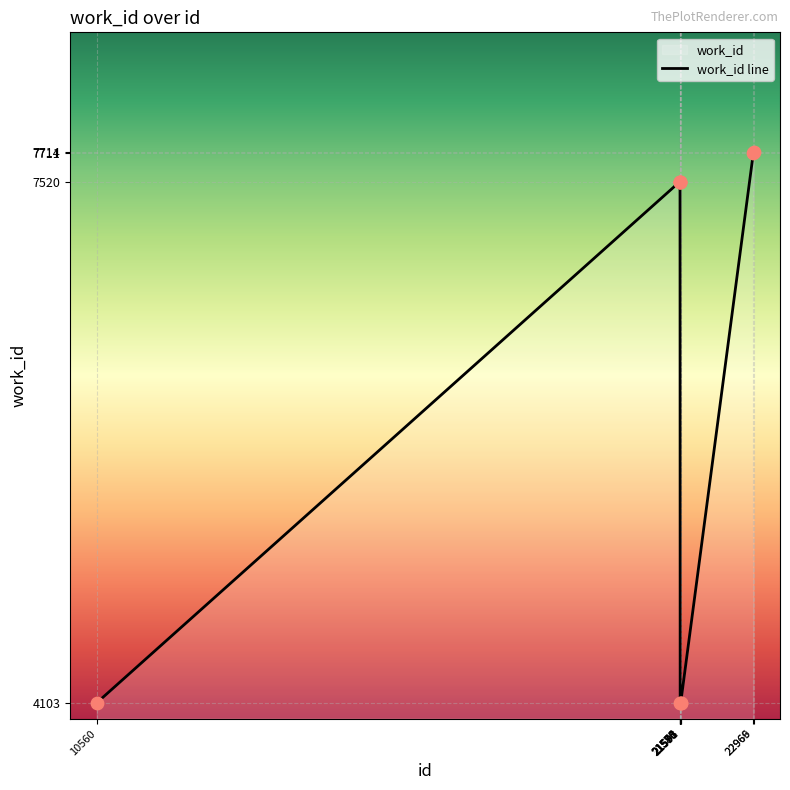

What is the change in value from 21574 to 21591?

-3417